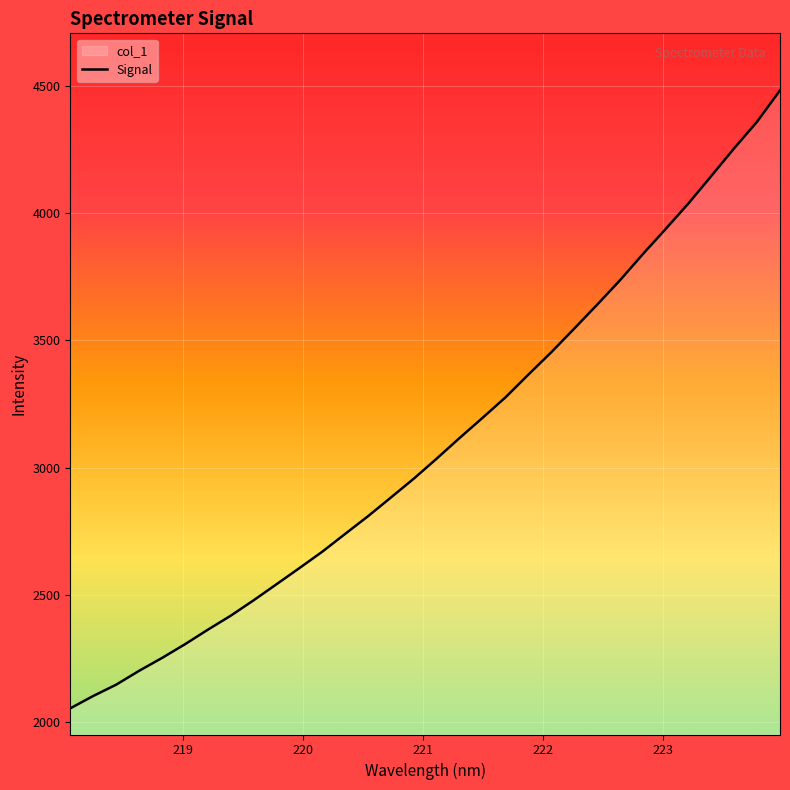

What is the change in value from 218.8244 to 219.7801?

+289.6